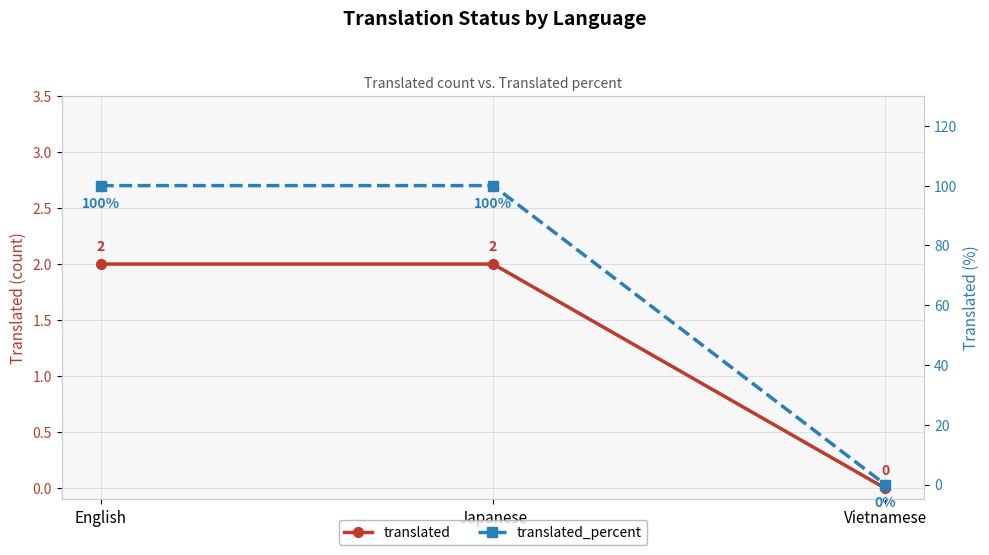

How many distinct data groups are displayed?

2